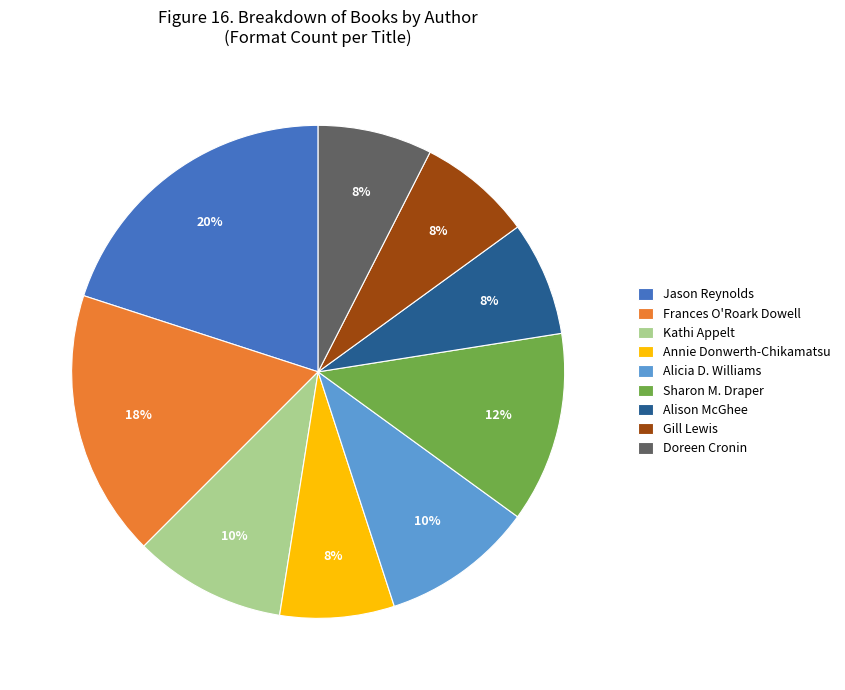

The Kathi Appelt slice represents 22% of the pie. True or false?

False